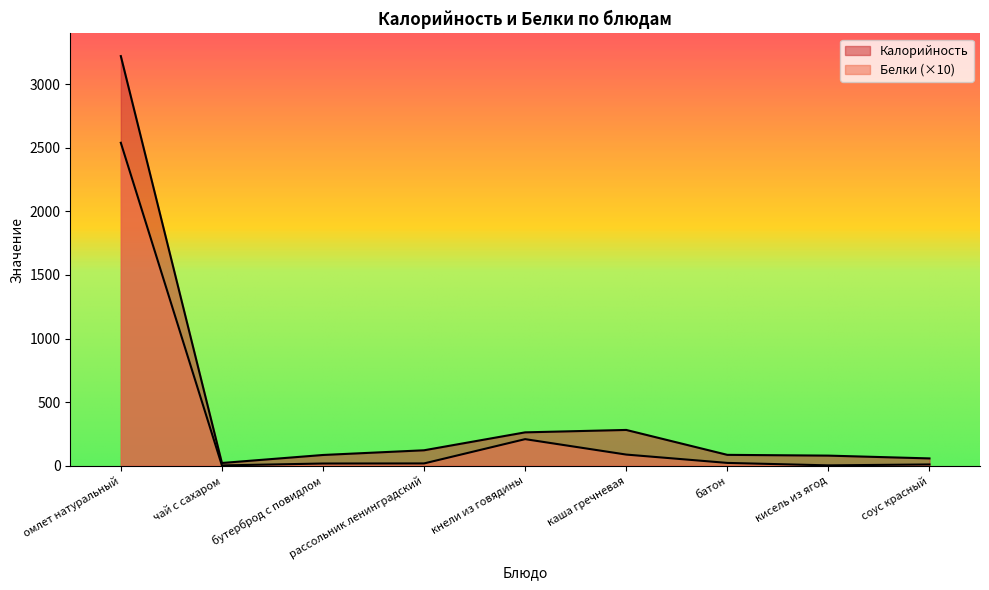

Which series changed the most between омлет натуральный and рассольник ленинградский?

Калорийность